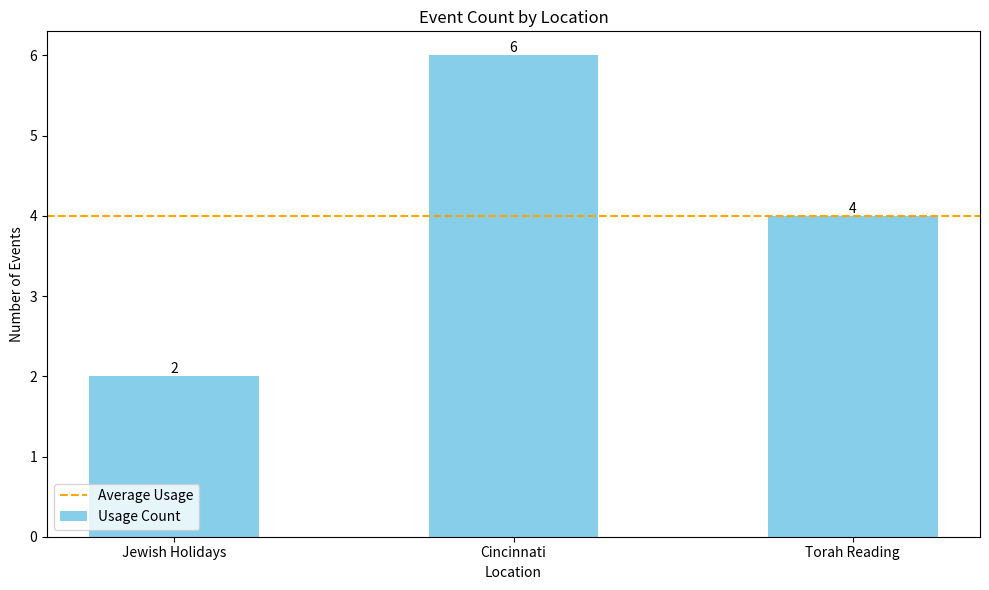

What is the difference between the maximum and minimum values?

4